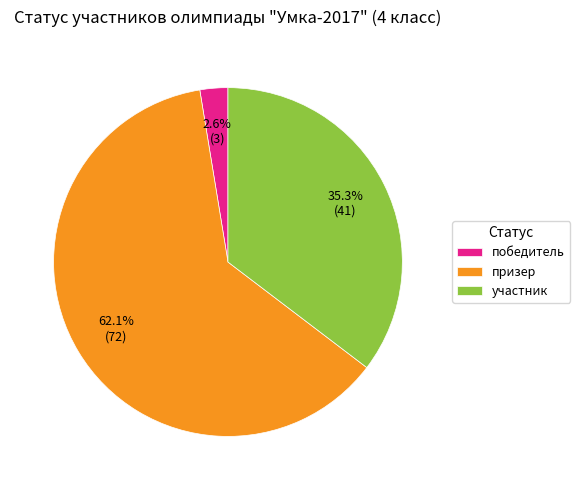

To the nearest percent, what percentage of the pie is участник?

35%